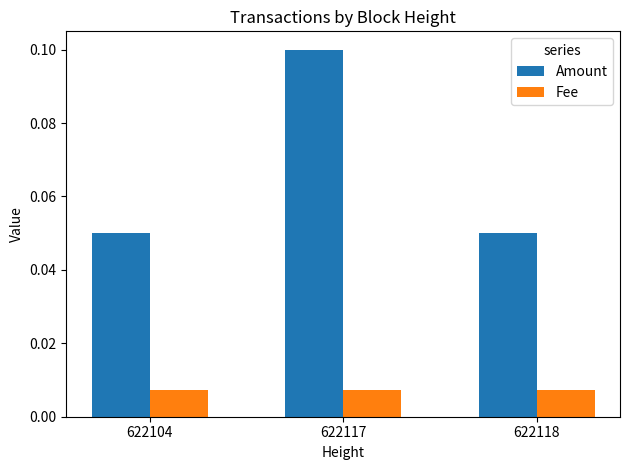

Does the chart contain stacked bars?

No